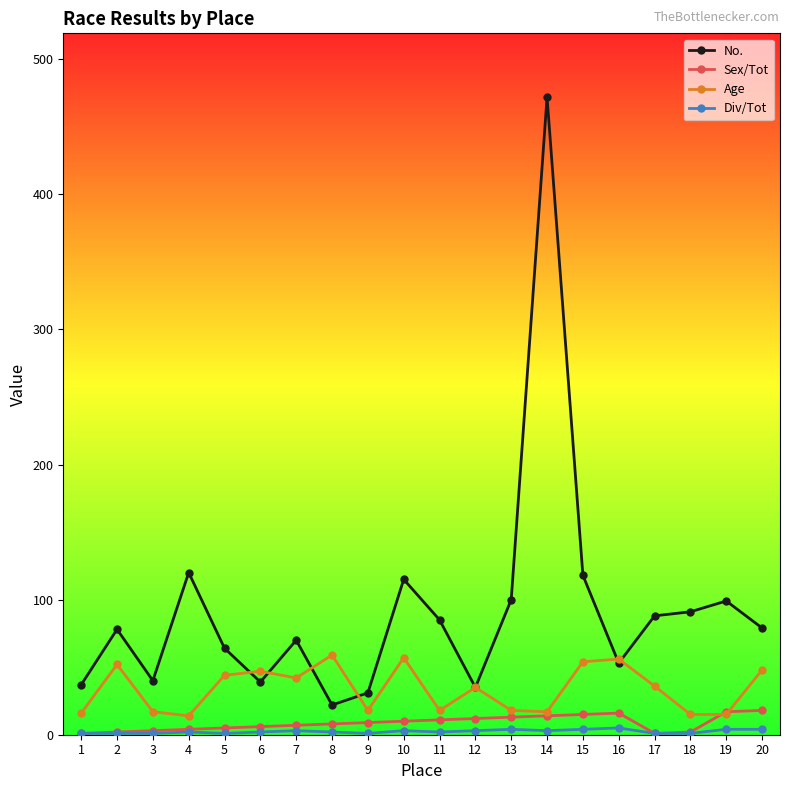

At how many categories does at least one series exceed 95?

6